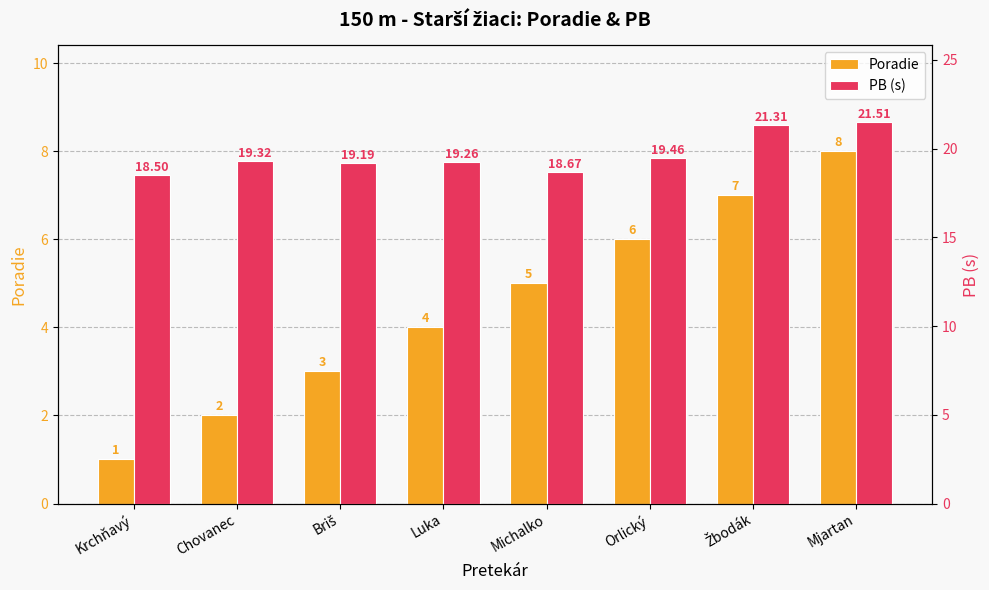

What is the maximum value for PB (s)?

21.5